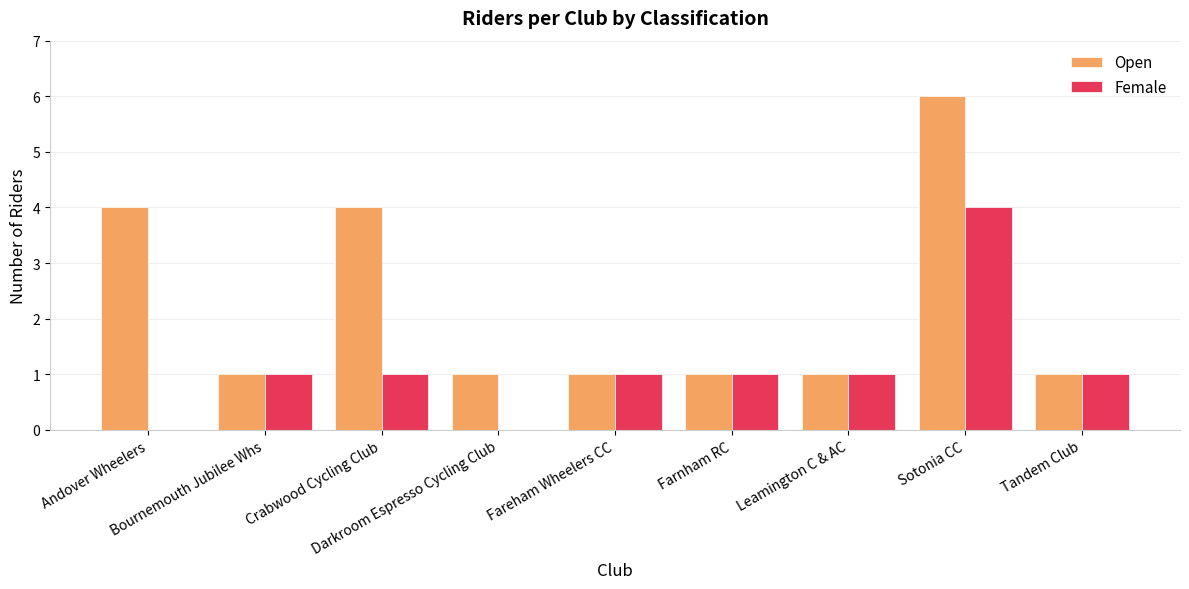

What is the maximum value shown in the chart?

6